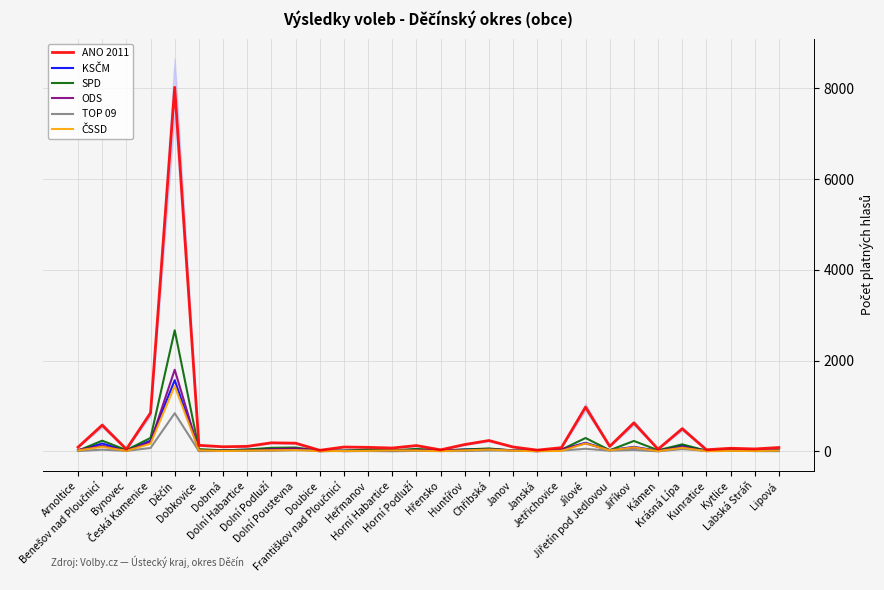

Is the value of KSČM at Chřibská greater than the value of ODS at Jílové?

No